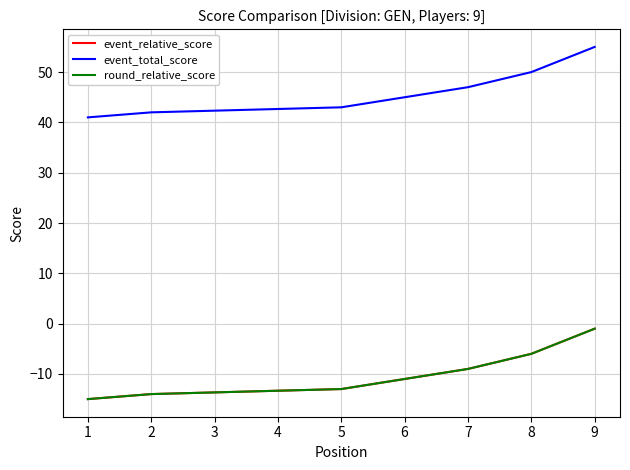

Which series has the largest total across all categories?

event_total_score